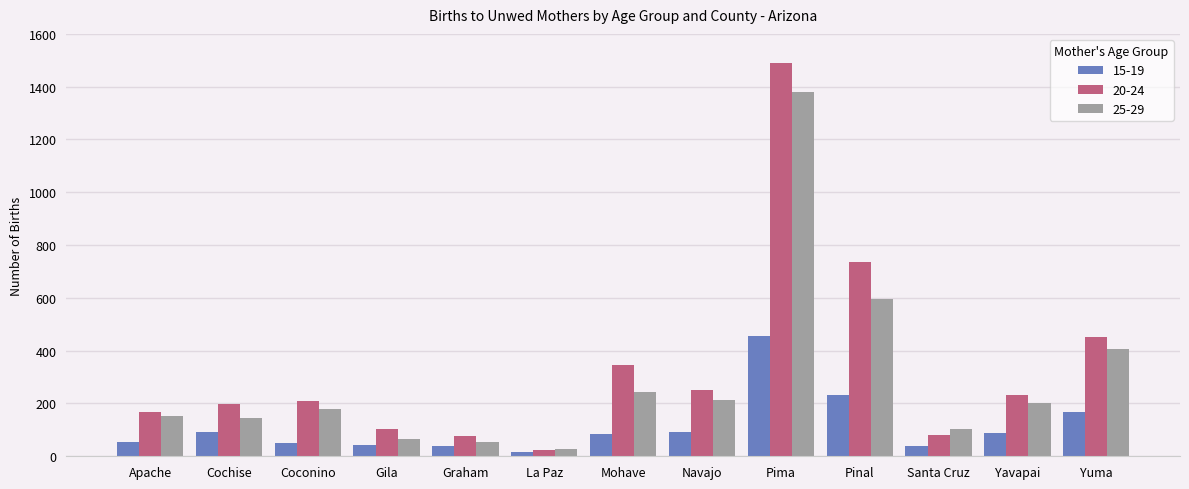

Which category has the highest value across all series?

Pima